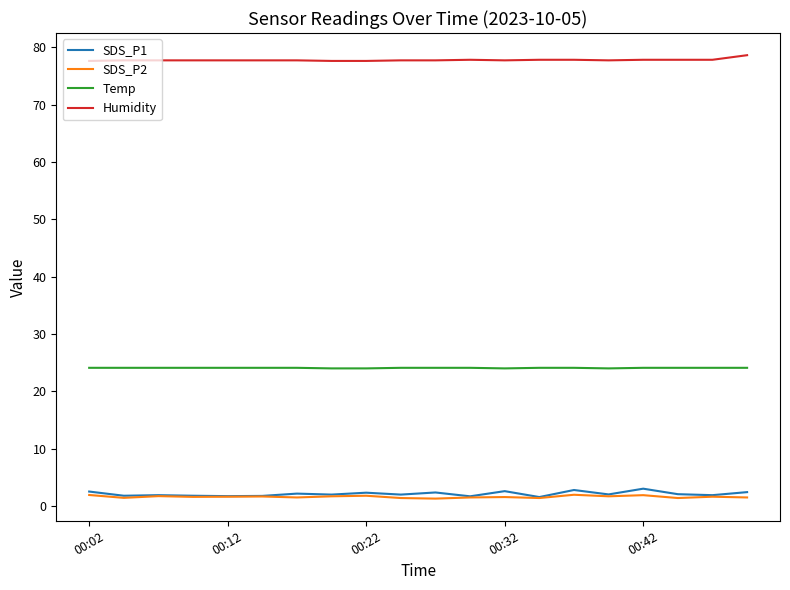

What is the maximum value shown in the chart?

78.6